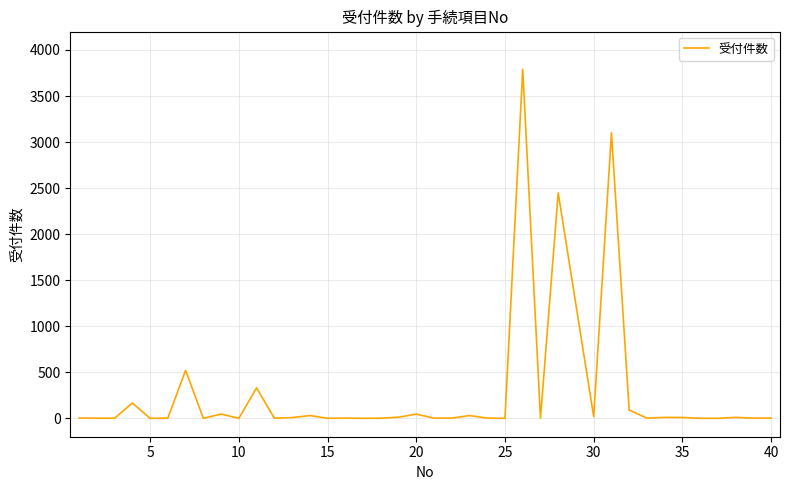

What is the maximum value shown in the chart?

3790